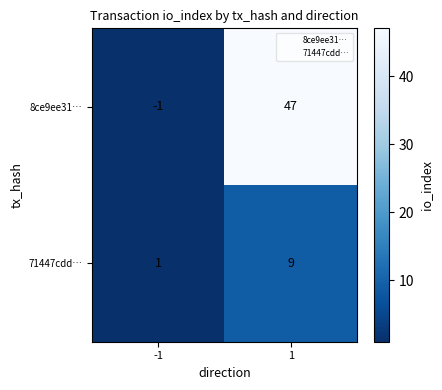

List the series in order of their overall mean, lowest first.

71447cdd…, 8ce9ee31…